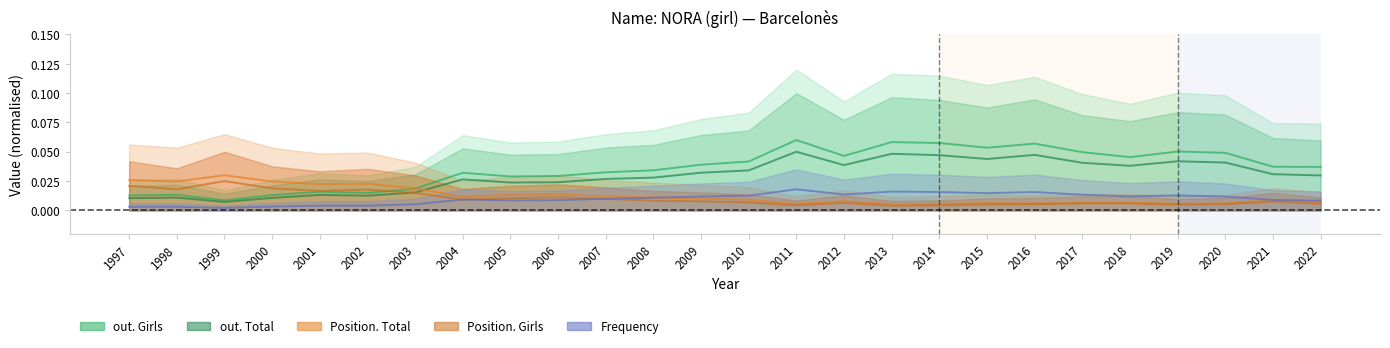

Reading right to left, what are all the values shown in this chart?

Frequency: 0.0	0.0	0.0	0.0	0.0	0.0	0.0	0.0	0.0	0.0	0.0	0.0	0.0	0.0	0.0	0.0	0.0	0.0	0.0	0.0	0.0	0.0	0.0	0.0	0.0	0.0
Position. Total: 0.0	0.0	0.0	0.0	0.0	0.0	0.0	0.0	0.0	0.0	0.0	0.0	0.0	0.0	0.0	0.0	0.0	0.0	0.0	0.0	0.0	0.0	0.0	0.0	0.0	0.0
Position. Girls: 0.0	0.0	0.0	0.0	0.0	0.0	0.0	0.0	0.0	0.0	0.0	0.0	0.0	0.0	0.0	0.0	0.0	0.0	0.0	0.0	0.0	0.0	0.0	0.0	0.0	0.0
out. Total: 0.0	0.0	0.0	0.0	0.0	0.0	0.0	0.0	0.0	0.0	0.0	0.1	0.0	0.0	0.0	0.0	0.0	0.0	0.0	0.0	0.0	0.0	0.0	0.0	0.0	0.0
out. Girls: 0.0	0.0	0.0	0.1	0.0	0.0	0.1	0.1	0.1	0.1	0.0	0.1	0.0	0.0	0.0	0.0	0.0	0.0	0.0	0.0	0.0	0.0	0.0	0.0	0.0	0.0